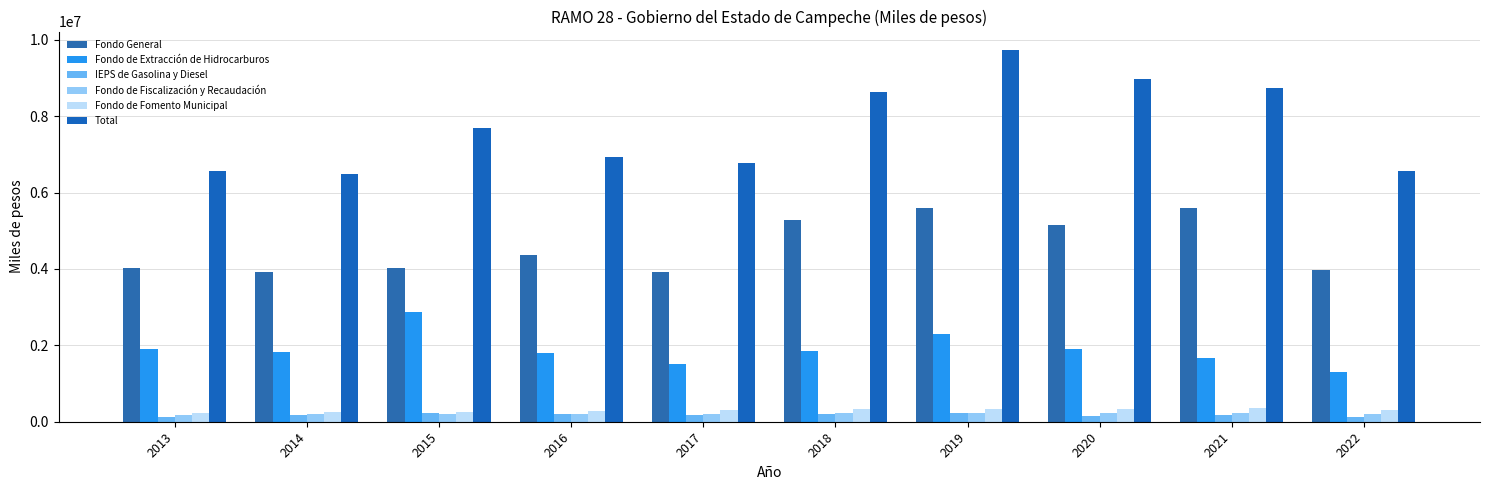

Which series changed the most between 2014 and 2019?

Total